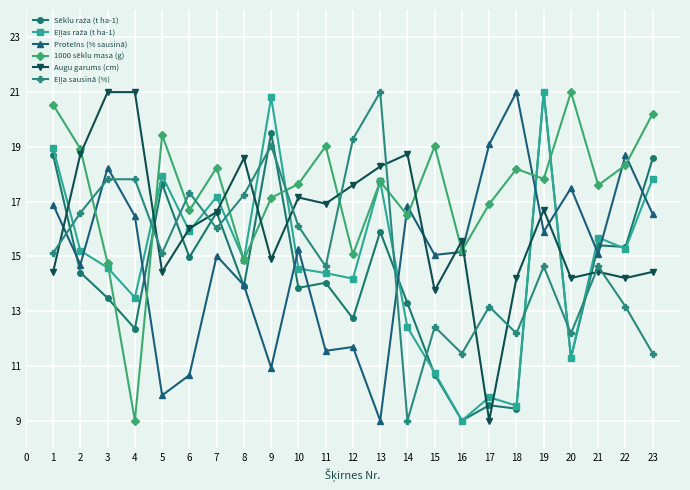

What is the total value across all series at 5?

94.5